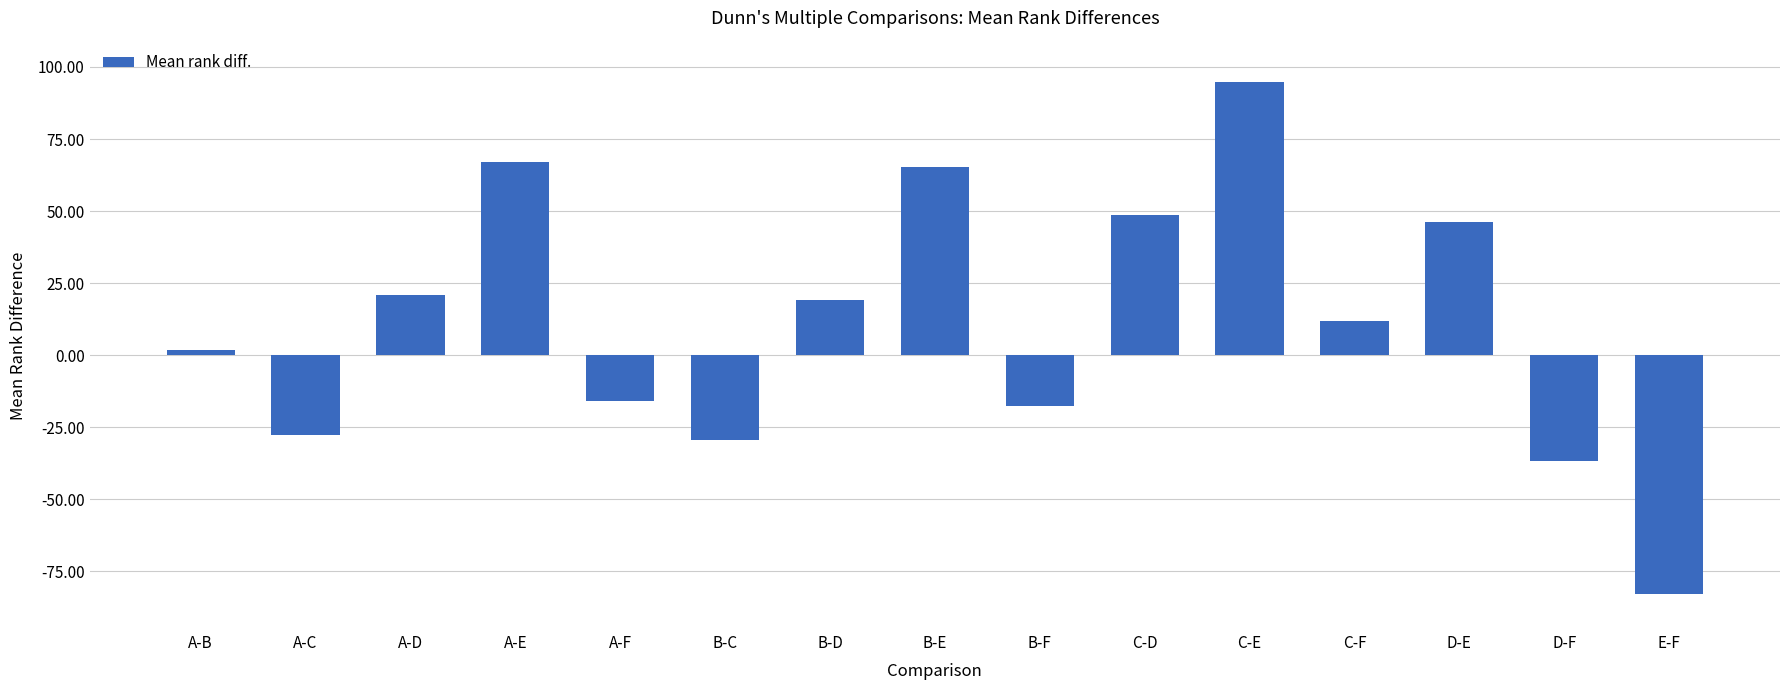

How many data points are less than 12?

7